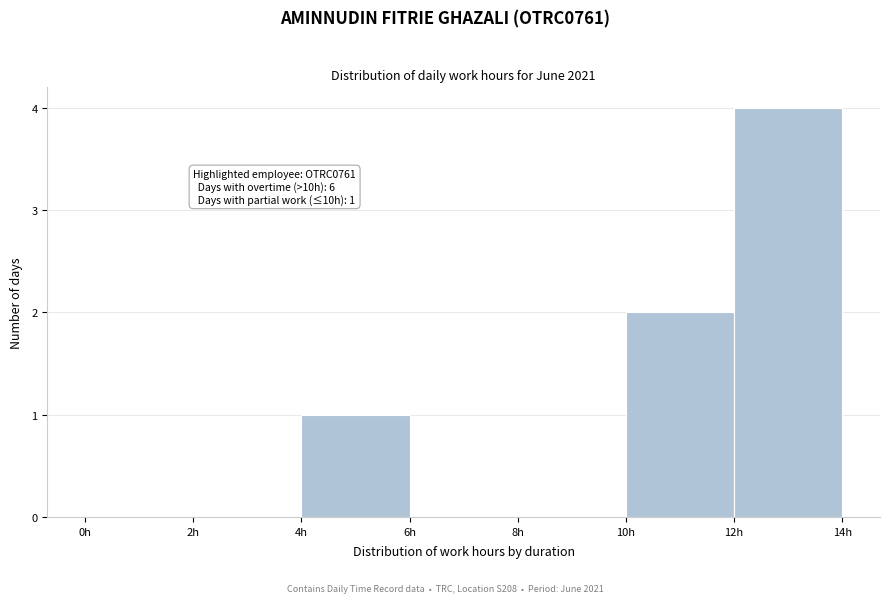

Over which range of the x-axis is the bar tallest?

12 to 14